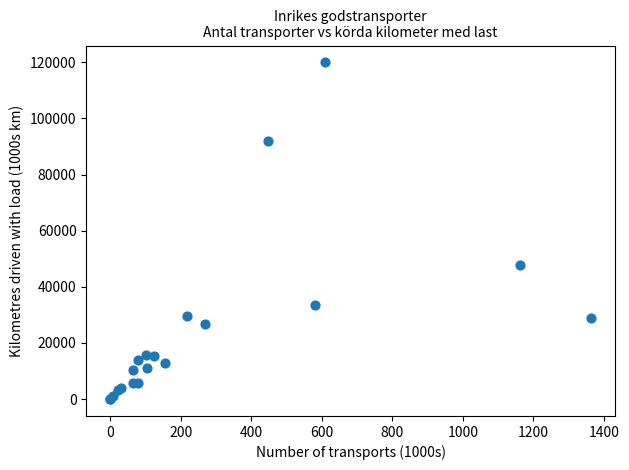

What Y value in the scatter plot is closest to 59971?

47678.0